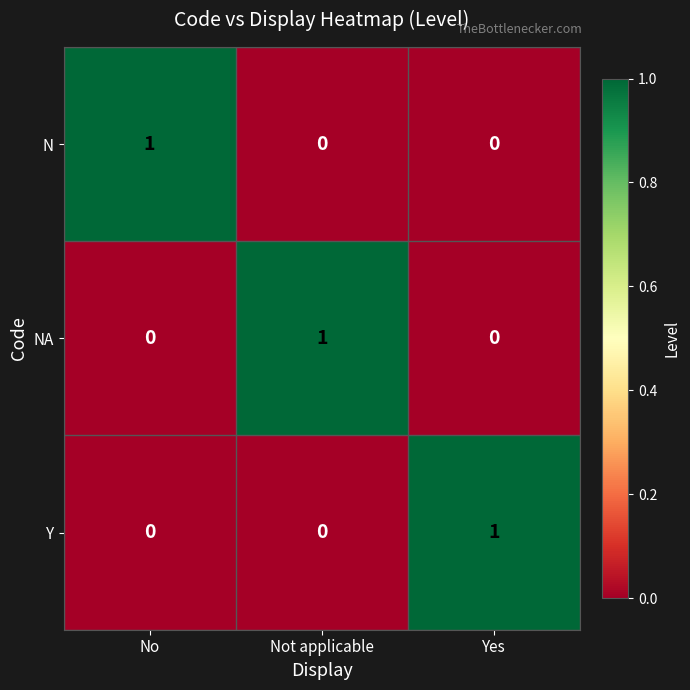

Is it true that NA equals 0 at Not applicable?

False